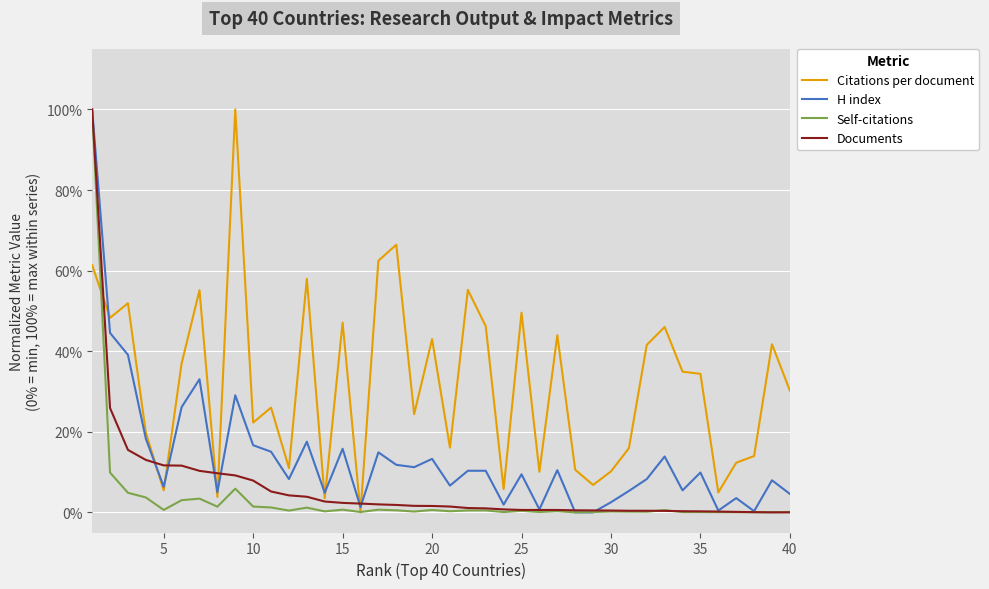

What is the highest value of the Documents series?

100.0